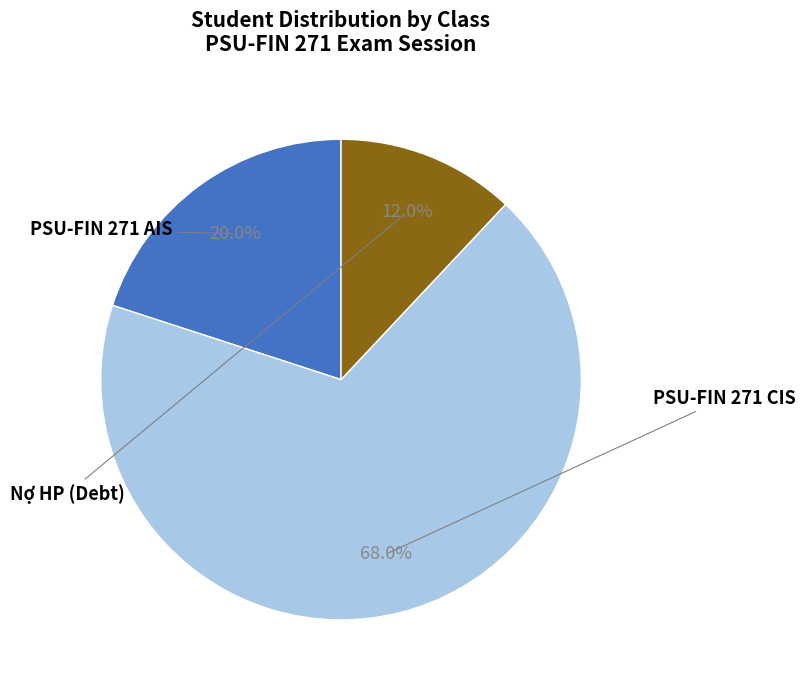

Is there a majority slice in this chart?

Yes